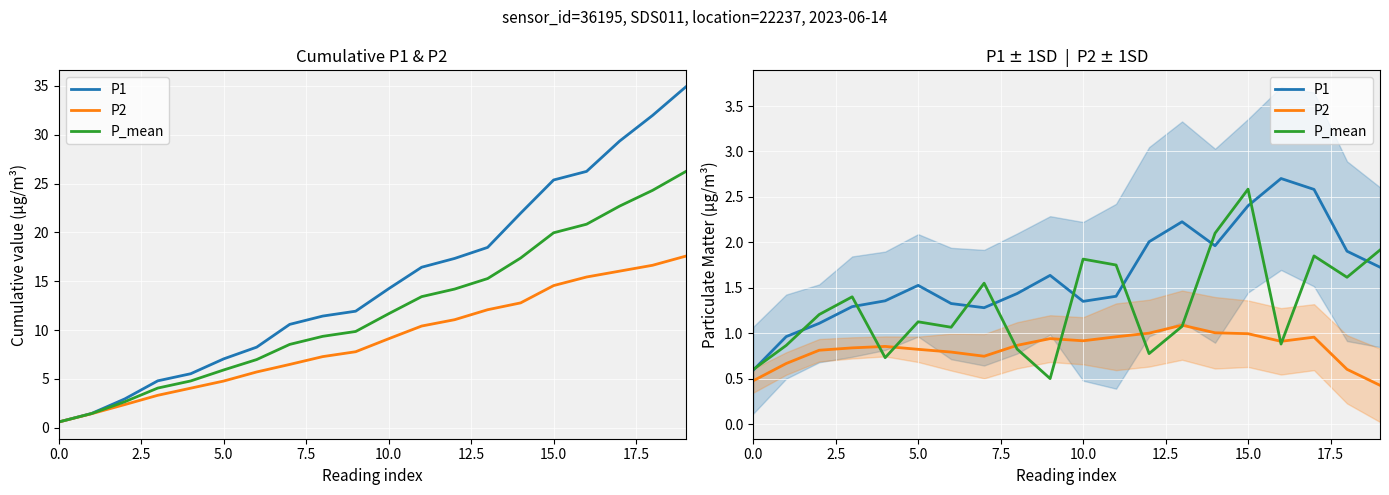

In P_mean, how many points are higher than both neighbors (excluding endpoints)?

6